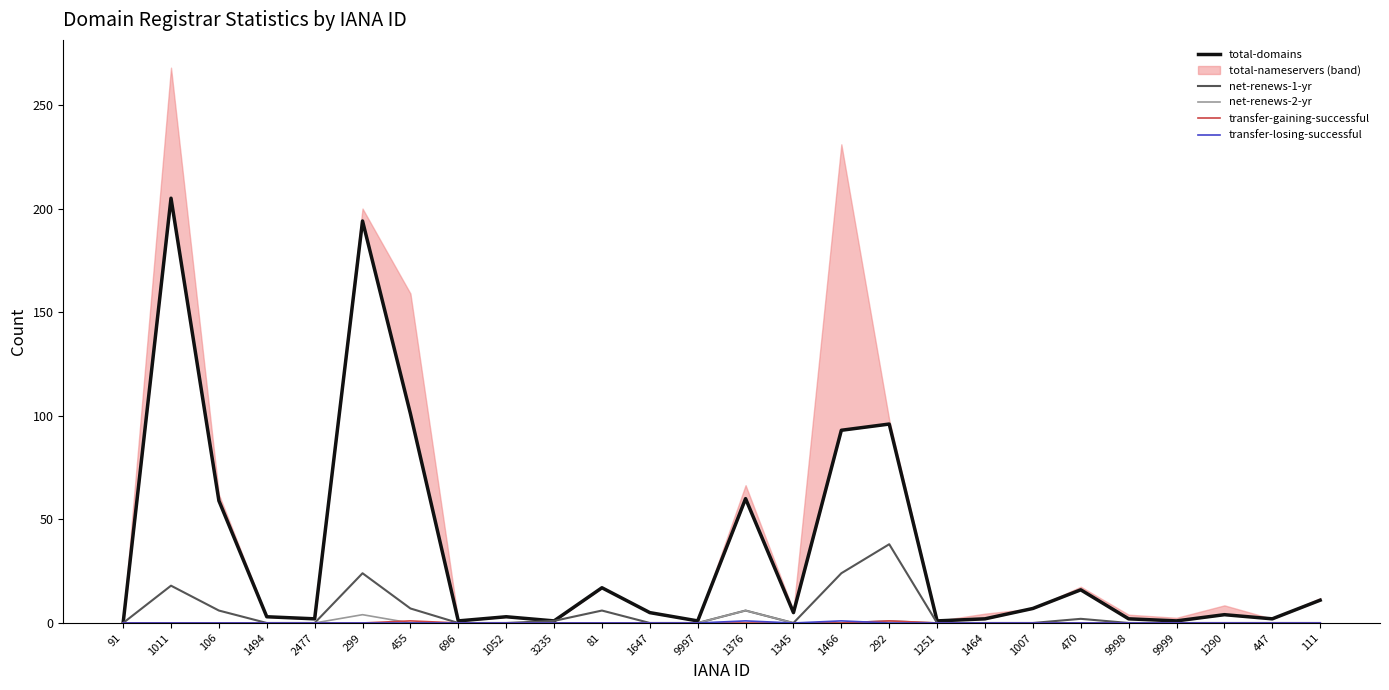

At which category is the sum across all series the highest?

1011